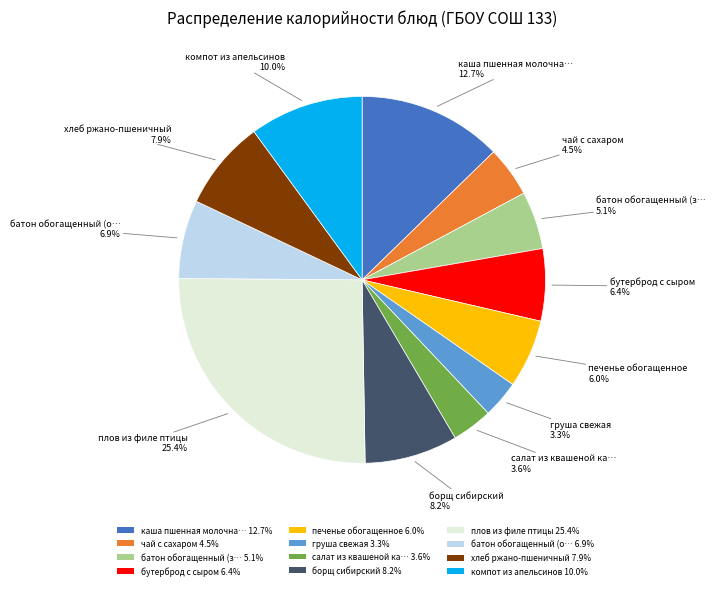

What portion of the pie excludes груша свежая 3.3%?

96.7%